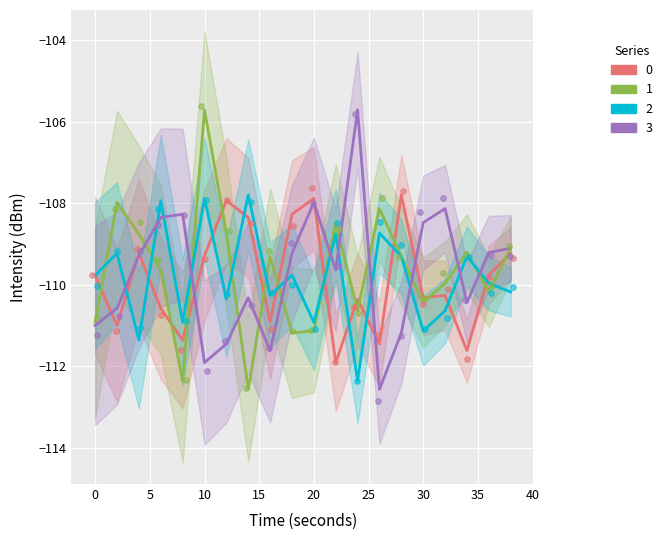

Which series contains the lowest Y value?

1